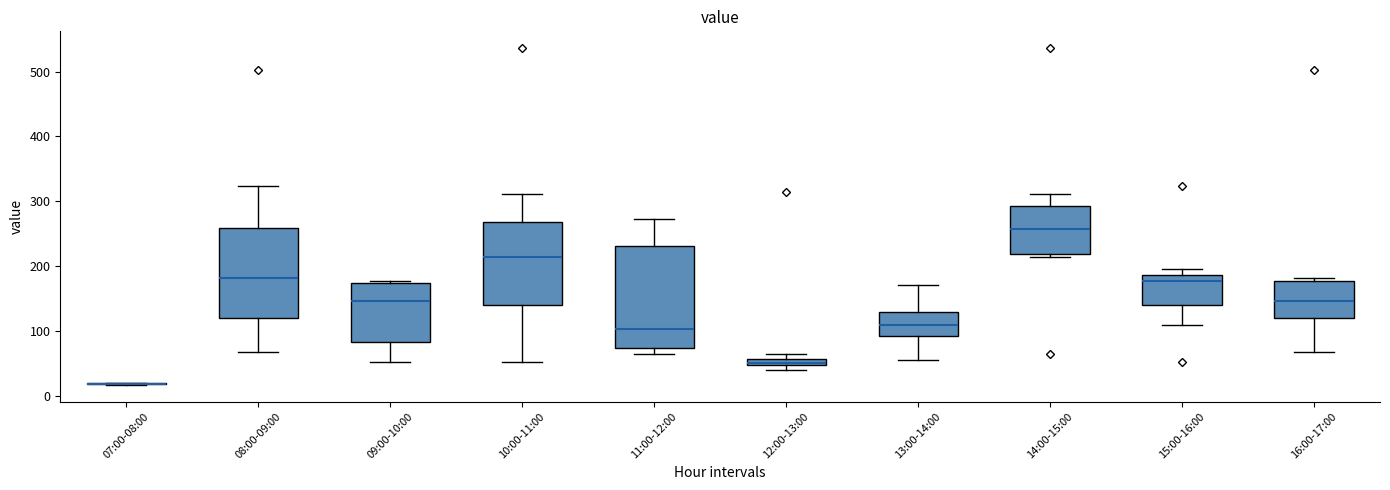

Where does the median line of the box for 08:00-09:00 sit on the y-axis? The values are not printed on the chart, so give them approximately, as read against the axis.

180